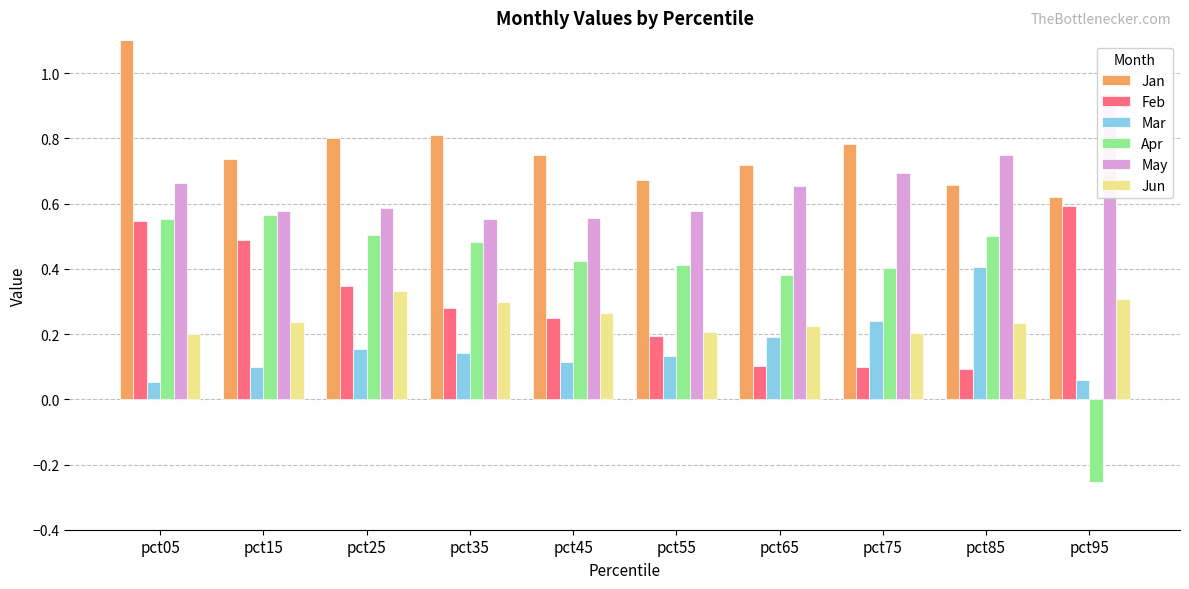

Which series has the largest total across all categories?

Jan